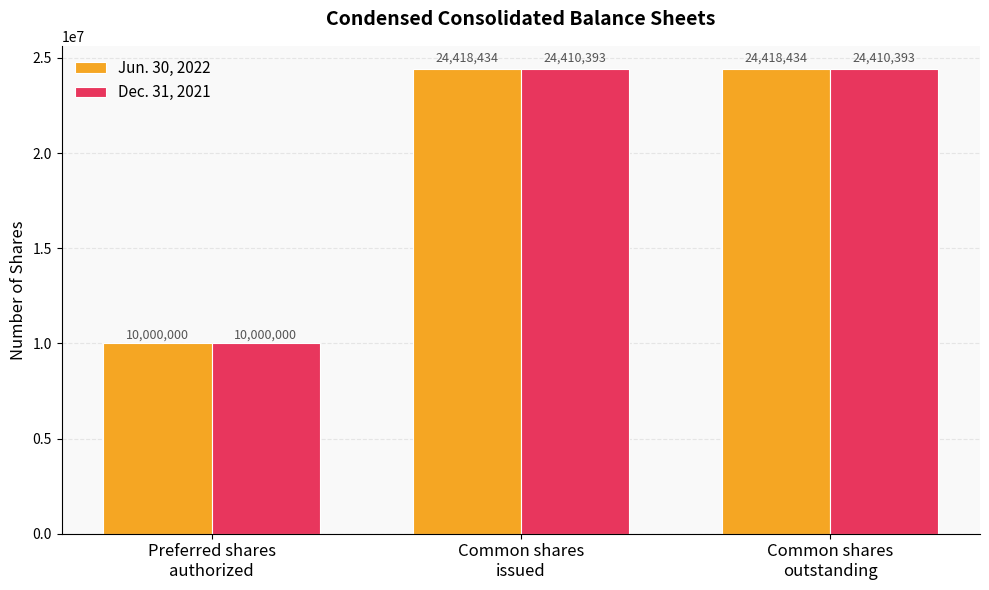

Does the chart contain any negative values?

No